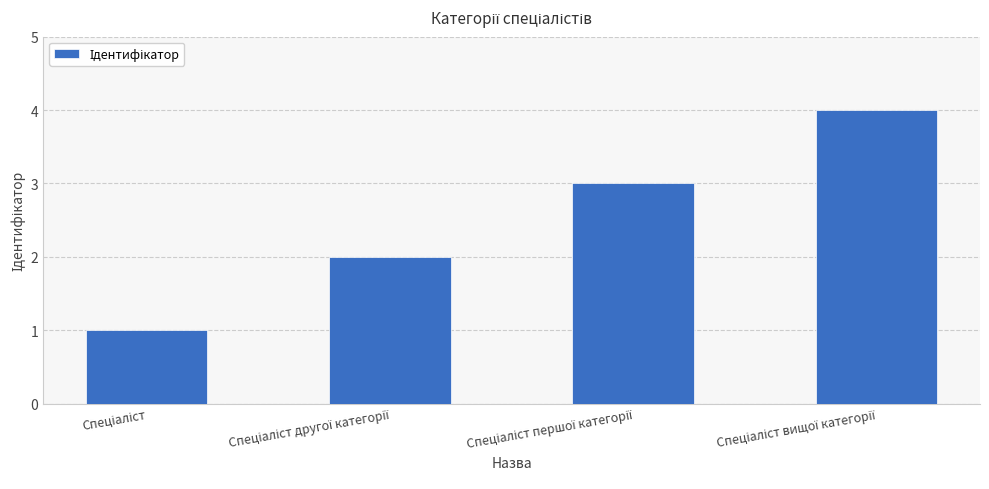

How many data points does each series have?

4